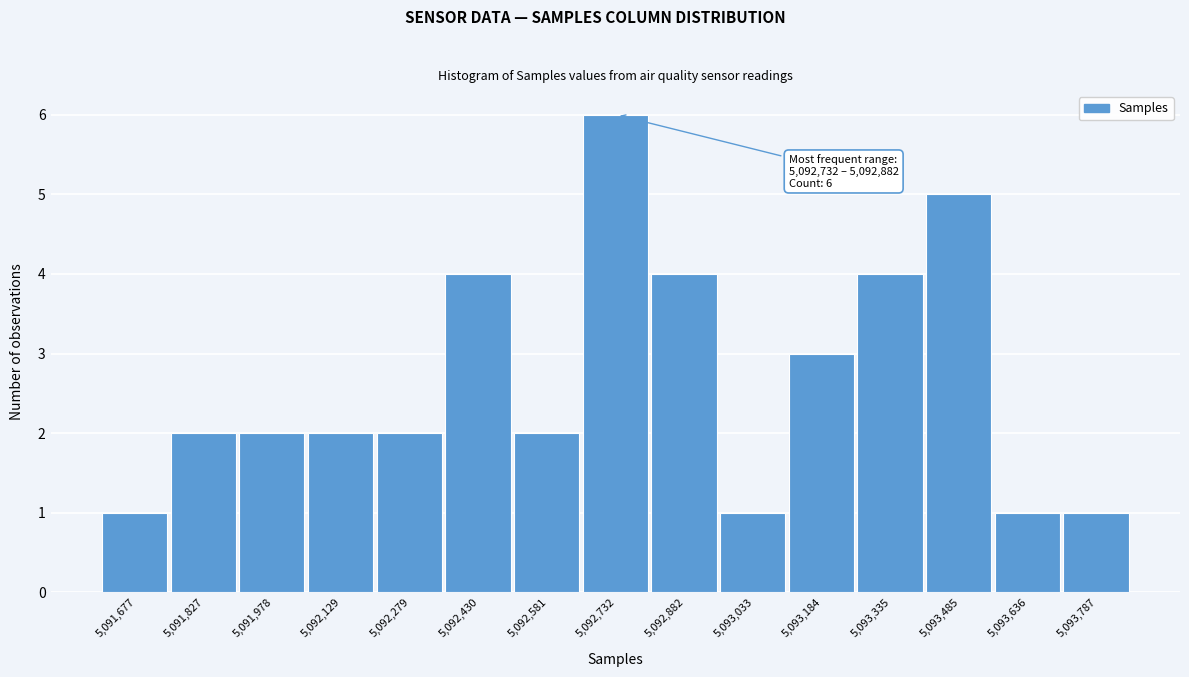

Reading right to left, list all the values displayed in this chart.

5,093,787=1	5,093,636=1	5,093,485=5	5,093,335=4	5,093,184=3	5,093,033=1	5,092,882=4	5,092,732=6	5,092,581=2	5,092,430=4	5,092,279=2	5,092,129=2	5,091,978=2	5,091,827=2	5,091,677=1